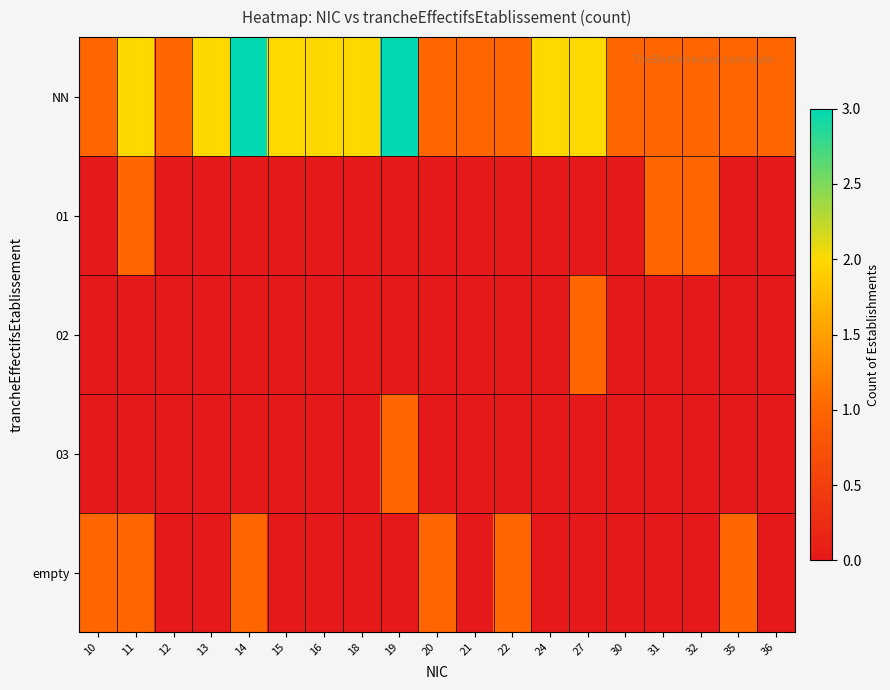

Which series has the largest range (max minus min)?

NN